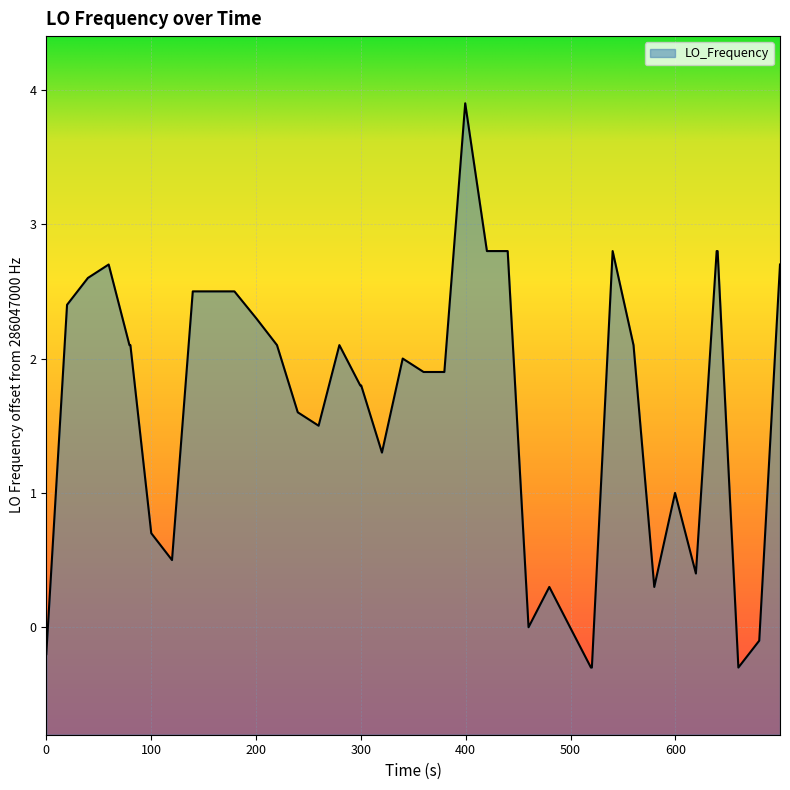

How many values exceed 2?

19